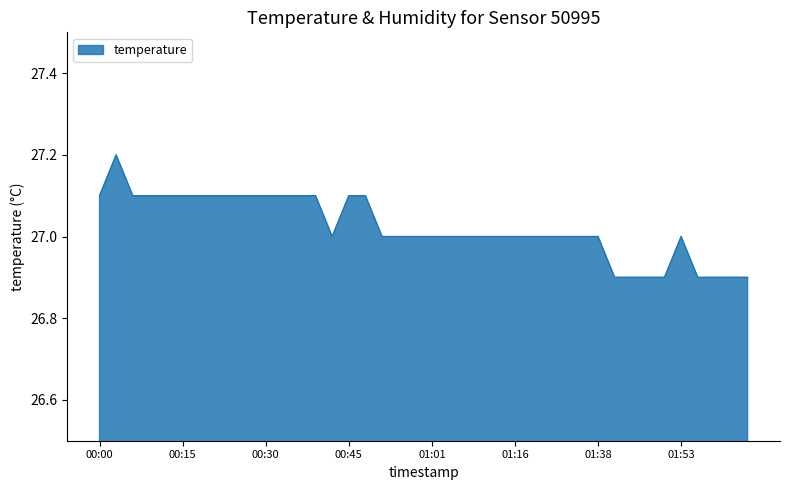

Count the number of categories in the chart.

40